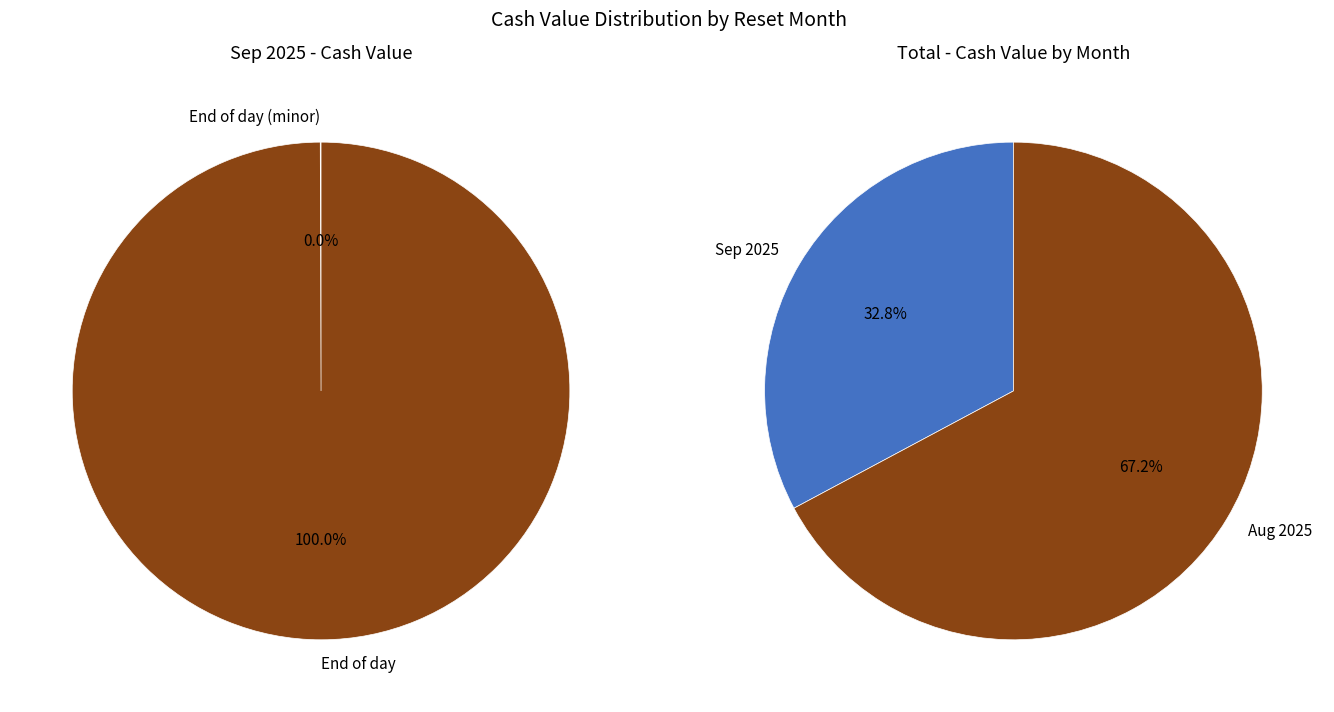

Does 21 account for over 50% of the chart?

No